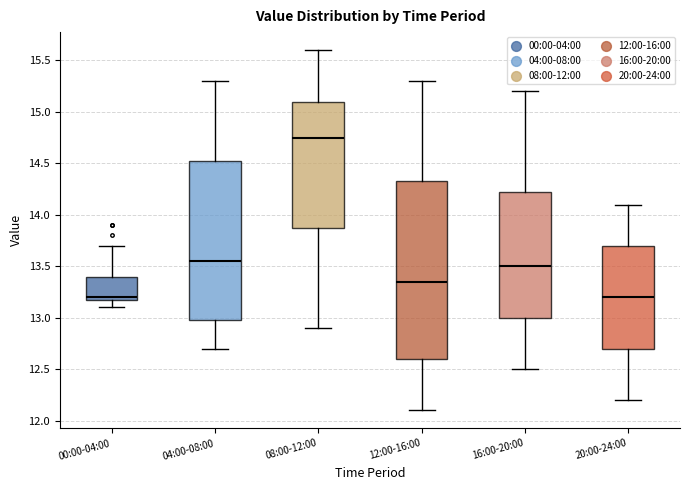

Reading left to right, transcribe this box plot: for each box, give where its median line is, the range the box spans, and where its two whiskers end, as read against the y-axis. The values are not printed on the chart, so give them approximately, as read against the axis.

00:00-04:00: median 13.20 (just above the box's lower edge), box 13.20 to 13.40, whiskers 13.10 to 13.70
04:00-08:00: median 13.55, box 13.00 to 14.55, whiskers 12.70 to 15.30
08:00-12:00: median 14.75, box 13.90 to 15.10, whiskers 12.90 to 15.60
12:00-16:00: median 13.35, box 12.60 to 14.35, whiskers 12.10 to 15.30
16:00-20:00: median 13.50, box 13.00 to 14.25, whiskers 12.50 to 15.20
20:00-24:00: median 13.20, box 12.70 to 13.70, whiskers 12.20 to 14.10